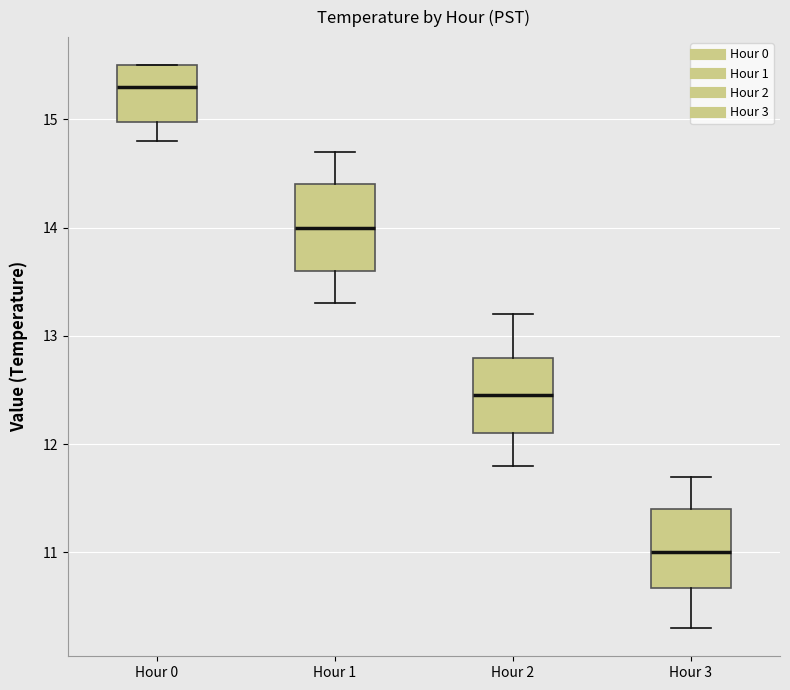

Reading left to right, transcribe this box plot: for each box, give where its median line is, the range the box spans, and where its two whiskers end, as read against the y-axis. The values are not printed on the chart, so give them approximately, as read against the axis.

Hour 0: median 15.3, box 15.0 to 15.5, whiskers 14.8 to 15.5
Hour 1: median 14.0, box 13.6 to 14.4, whiskers 13.3 to 14.7
Hour 2: median 12.5, box 12.1 to 12.8, whiskers 11.8 to 13.2
Hour 3: median 11.0, box 10.7 to 11.4, whiskers 10.3 to 11.7